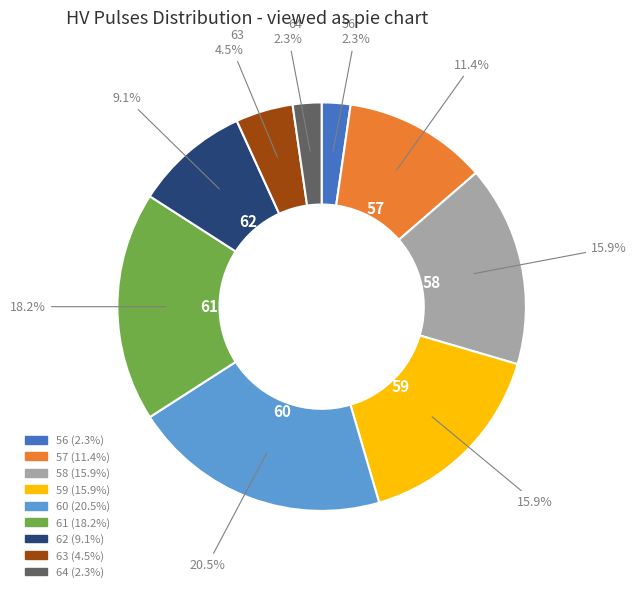

Which has a higher value, 60 or 64?

60